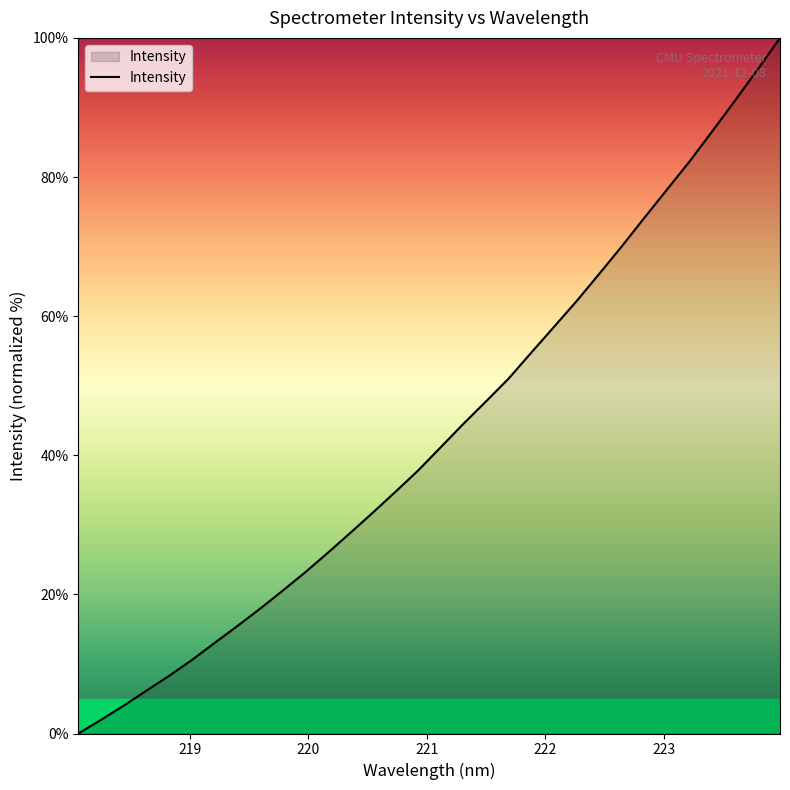

What is the difference between the maximum and minimum values?

100.0